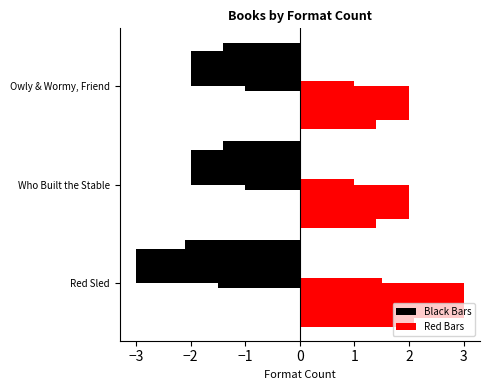

How many bars are there in total?

6